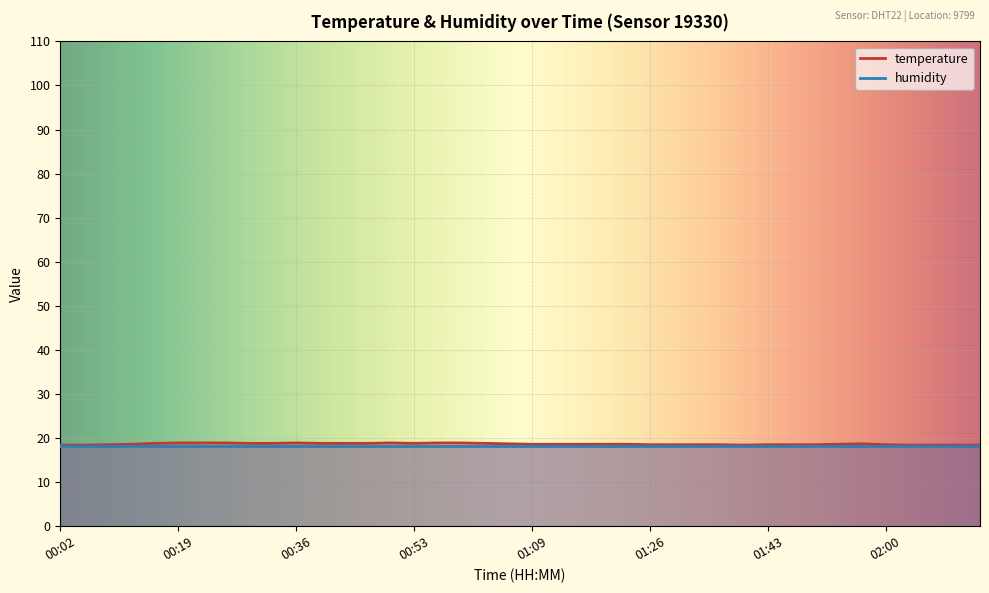

Which has a higher value, 01:16 or 00:39?

00:39